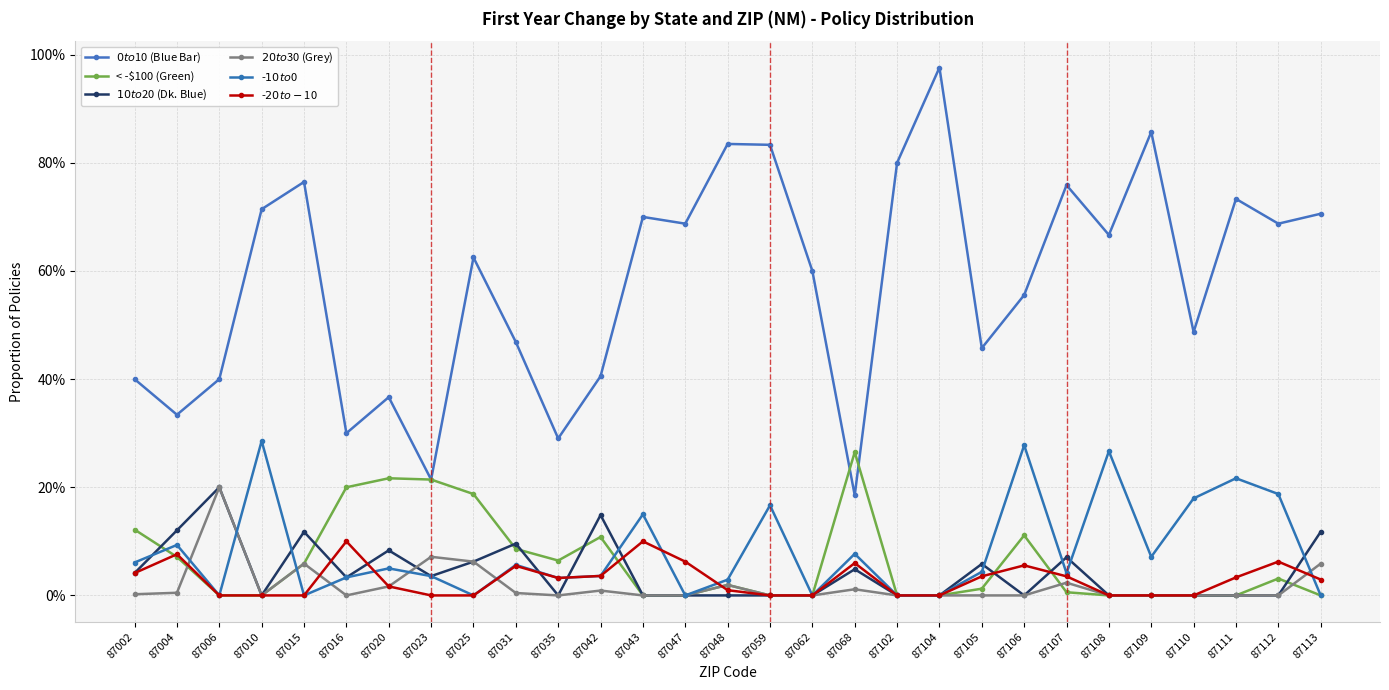

Reading left to right, list all the values displayed in this chart.

$0 to $10 (Blue Bar): 87002=0.4	87004=0.3	87006=0.4	87010=0.7	87015=0.8	87016=0.3	87020=0.4	87023=0.2	87025=0.6	87031=0.5	87035=0.3	87042=0.4	87043=0.7	87047=0.7	87048=0.8	87059=0.8	87062=0.6	87068=0.2	87102=0.8	87104=1.0	87105=0.5	87106=0.6	87107=0.8	87108=0.7	87109=0.9	87110=0.5	87111=0.7	87112=0.7	87113=0.7
< -$100 (Green): 87002=0.1	87004=0.1	87006=0.0	87010=0.0	87015=0.1	87016=0.2	87020=0.2	87023=0.2	87025=0.2	87031=0.1	87035=0.1	87042=0.1	87043=0.0	87047=0.0	87048=0.0	87059=0.0	87062=0.0	87068=0.3	87102=0.0	87104=0.0	87105=0.0	87106=0.1	87107=0.0	87108=0.0	87109=0.0	87110=0.0	87111=0.0	87112=0.0	87113=0.0
$10 to $20 (Dk. Blue): 87002=0.0	87004=0.1	87006=0.2	87010=0.0	87015=0.1	87016=0.0	87020=0.1	87023=0.0	87025=0.1	87031=0.1	87035=0.0	87042=0.1	87043=0.0	87047=0.0	87048=0.0	87059=0.0	87062=0.0	87068=0.0	87102=0.0	87104=0.0	87105=0.1	87106=0.0	87107=0.1	87108=0.0	87109=0.0	87110=0.0	87111=0.0	87112=0.0	87113=0.1
$20 to $30 (Grey): 87002=0.0	87004=0.0	87006=0.2	87010=0.0	87015=0.1	87016=0.0	87020=0.0	87023=0.1	87025=0.1	87031=0.0	87035=0.0	87042=0.0	87043=0.0	87047=0.0	87048=0.0	87059=0.0	87062=0.0	87068=0.0	87102=0.0	87104=0.0	87105=0.0	87106=0.0	87107=0.0	87108=0.0	87109=0.0	87110=0.0	87111=0.0	87112=0.0	87113=0.1
-$10 to $0: 87002=0.1	87004=0.1	87006=0.0	87010=0.3	87015=0.0	87016=0.0	87020=0.1	87023=0.0	87025=0.0	87031=0.1	87035=0.0	87042=0.0	87043=0.1	87047=0.0	87048=0.0	87059=0.2	87062=0.0	87068=0.1	87102=0.0	87104=0.0	87105=0.0	87106=0.3	87107=0.0	87108=0.3	87109=0.1	87110=0.2	87111=0.2	87112=0.2	87113=0.0
-$20 to -$10: 87002=0.0	87004=0.1	87006=0.0	87010=0.0	87015=0.0	87016=0.1	87020=0.0	87023=0.0	87025=0.0	87031=0.1	87035=0.0	87042=0.0	87043=0.1	87047=0.1	87048=0.0	87059=0.0	87062=0.0	87068=0.1	87102=0.0	87104=0.0	87105=0.0	87106=0.1	87107=0.0	87108=0.0	87109=0.0	87110=0.0	87111=0.0	87112=0.1	87113=0.0